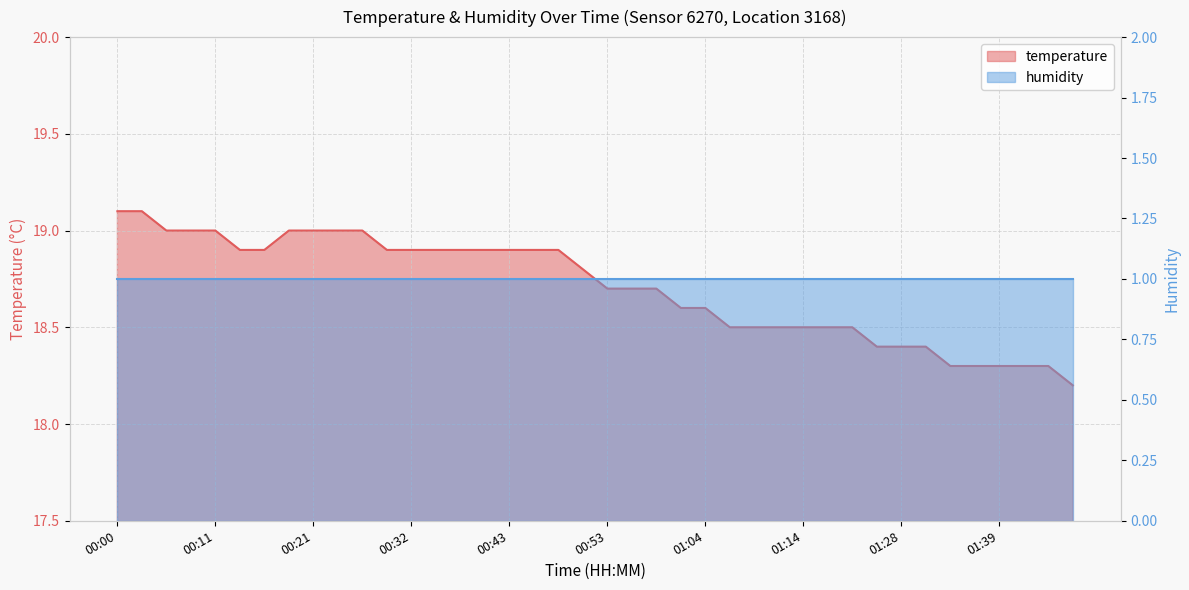

Rank the categories by value from lowest to highest.

01:47, 01:34, 01:37, 01:39, 01:42, 01:45, 01:26, 01:28, 01:31, 01:06, 01:09, 01:12, 01:14, 01:17, 01:20, 01:01, 01:04, 00:53, 00:56, 00:58, 00:51, 00:14, 00:16, 00:29, 00:32, 00:35, 00:37, 00:40, 00:43, 00:45, 00:48, 00:06, 00:08, 00:11, 00:19, 00:21, 00:24, 00:27, 00:00, 00:03